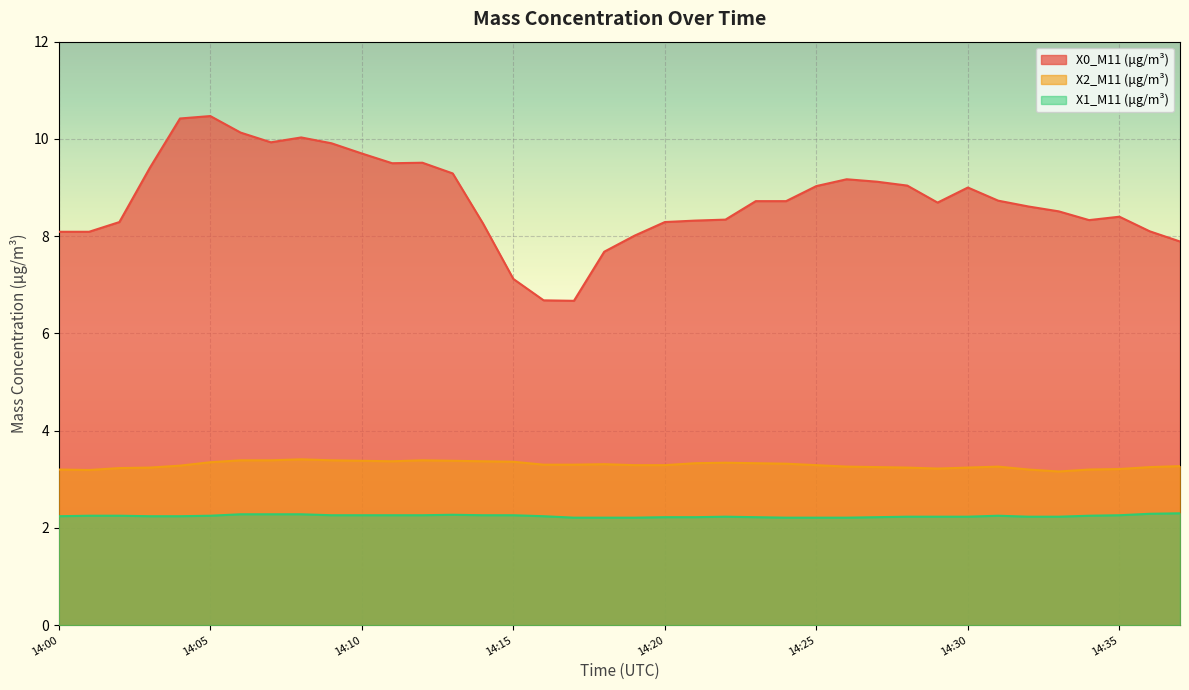

Reading right to left, extract all data points from this chart.

X0_M11 (μg/m³): 14:37=7.9	14:36=8.1	14:35=8.4	14:34=8.3	14:33=8.5	14:32=8.6	14:31=8.7	14:30=9.0	14:29=8.7	14:28=9.0	14:27=9.1	14:26=9.2	14:25=9.0	14:24=8.7	14:23=8.7	14:22=8.3	14:21=8.3	14:20=8.3	14:19=8.0	14:18=7.7	14:17=6.7	14:16=6.7	14:15=7.1	14:14=8.3	14:13=9.3	14:12=9.5	14:11=9.5	14:10=9.7	14:09=9.9	14:08=10.0	14:07=9.9	14:06=10.1	14:05=10.5	14:04=10.4	14:03=9.4	14:02=8.3	14:01=8.1	14:00=8.1
X2_M11 (μg/m³): 14:37=3.3	14:36=3.2	14:35=3.2	14:34=3.2	14:33=3.2	14:32=3.2	14:31=3.3	14:30=3.2	14:29=3.2	14:28=3.2	14:27=3.2	14:26=3.3	14:25=3.3	14:24=3.3	14:23=3.3	14:22=3.3	14:21=3.3	14:20=3.3	14:19=3.3	14:18=3.3	14:17=3.3	14:16=3.3	14:15=3.4	14:14=3.4	14:13=3.4	14:12=3.4	14:11=3.4	14:10=3.4	14:09=3.4	14:08=3.4	14:07=3.4	14:06=3.4	14:05=3.4	14:04=3.3	14:03=3.2	14:02=3.2	14:01=3.2	14:00=3.2
X1_M11 (μg/m³): 14:37=2.3	14:36=2.3	14:35=2.3	14:34=2.2	14:33=2.2	14:32=2.2	14:31=2.2	14:30=2.2	14:29=2.2	14:28=2.2	14:27=2.2	14:26=2.2	14:25=2.2	14:24=2.2	14:23=2.2	14:22=2.2	14:21=2.2	14:20=2.2	14:19=2.2	14:18=2.2	14:17=2.2	14:16=2.2	14:15=2.3	14:14=2.3	14:13=2.3	14:12=2.3	14:11=2.3	14:10=2.3	14:09=2.3	14:08=2.3	14:07=2.3	14:06=2.3	14:05=2.2	14:04=2.2	14:03=2.2	14:02=2.2	14:01=2.2	14:00=2.2